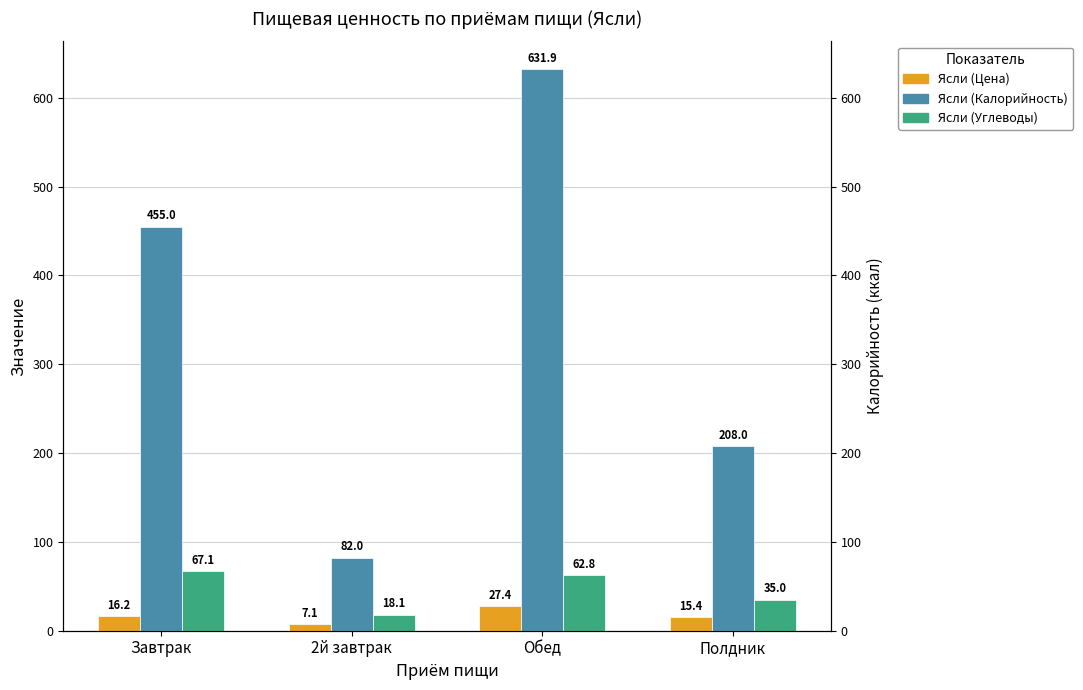

How many bars are there in each group?

3